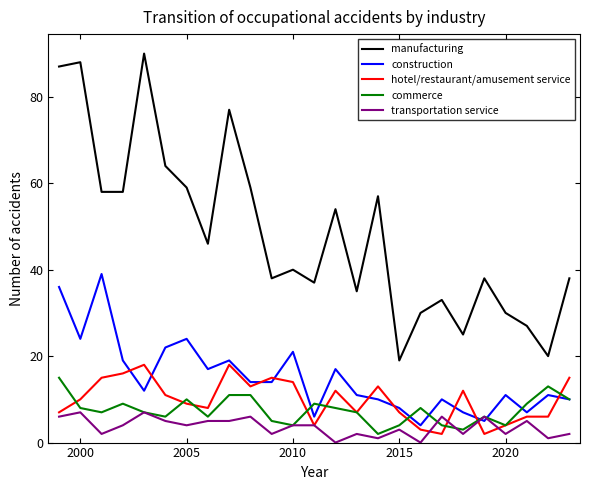

Reading left to right, extract all data points from this chart.

manufacturing: 87	88	58	58	90	64	59	46	77	59	38	40	37	54	35	57	19	30	33	25	38	30	27	20	38
construction: 36	24	39	19	12	22	24	17	19	14	14	21	6	17	11	10	8	4	10	7	5	11	7	11	10
hotel/restaurant/amusement service: 7	10	15	16	18	11	9	8	18	13	15	14	4	12	7	13	7	3	2	12	2	4	6	6	15
commerce: 15	8	7	9	7	6	10	6	11	11	5	4	9	8	7	2	4	8	4	3	6	4	9	13	10
transportation service: 6	7	2	4	7	5	4	5	5	6	2	4	4	0	2	1	3	0	6	2	6	2	5	1	2